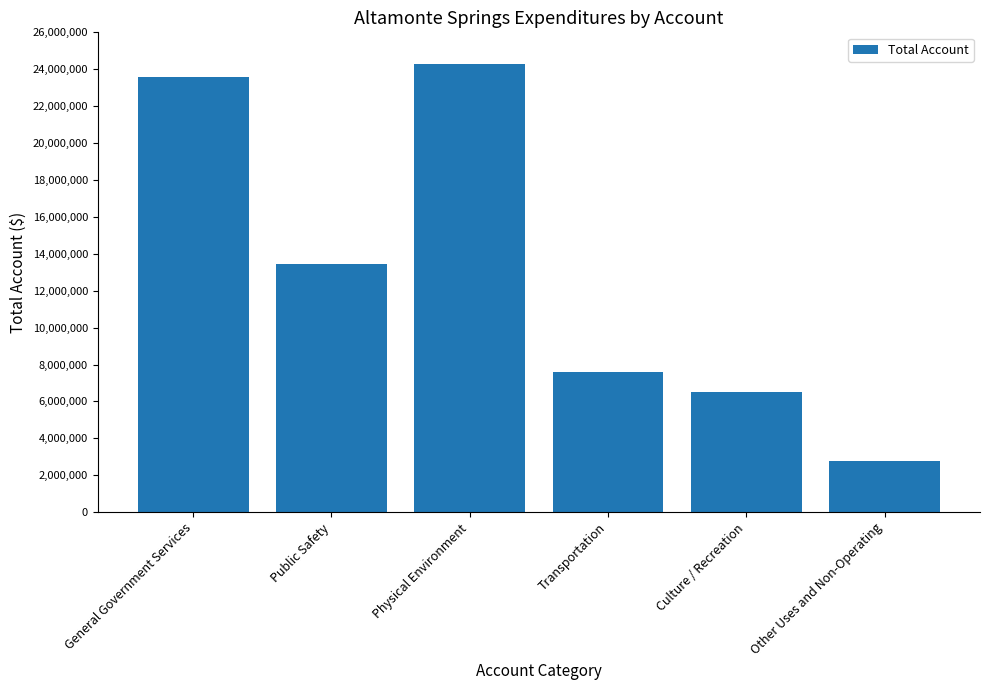

Read the value at Public Safety, to the nearest 50.

13450700